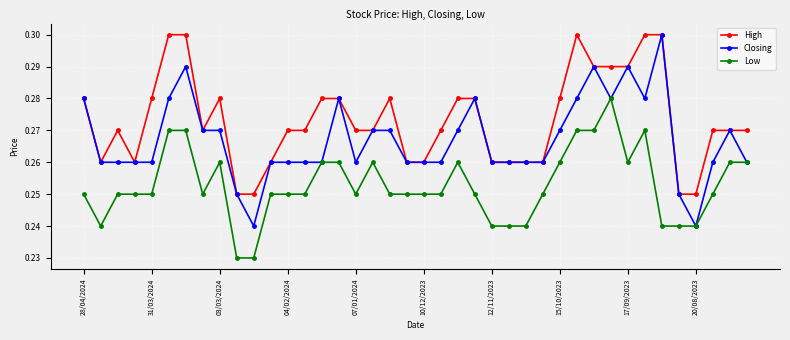

Which series has the largest range (max minus min)?

Closing